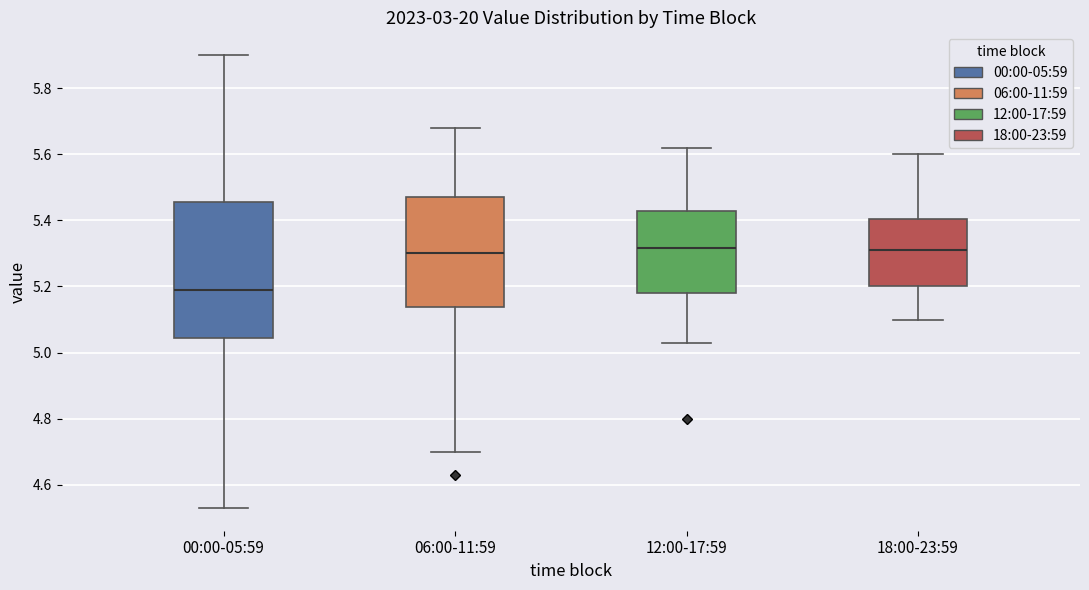

Reading left to right, transcribe this box plot: for each box, give where its median line is, the range the box spans, and where its two whiskers end, as read against the y-axis. The values are not printed on the chart, so give them approximately, as read against the axis.

00:00-05:59: median 5.20, box 5.04 to 5.46, whiskers 4.54 to 5.90
06:00-11:59: median 5.30, box 5.14 to 5.48, whiskers 4.70 to 5.68
12:00-17:59: median 5.32, box 5.18 to 5.42, whiskers 5.04 to 5.62
18:00-23:59: median 5.32, box 5.20 to 5.40, whiskers 5.10 to 5.60